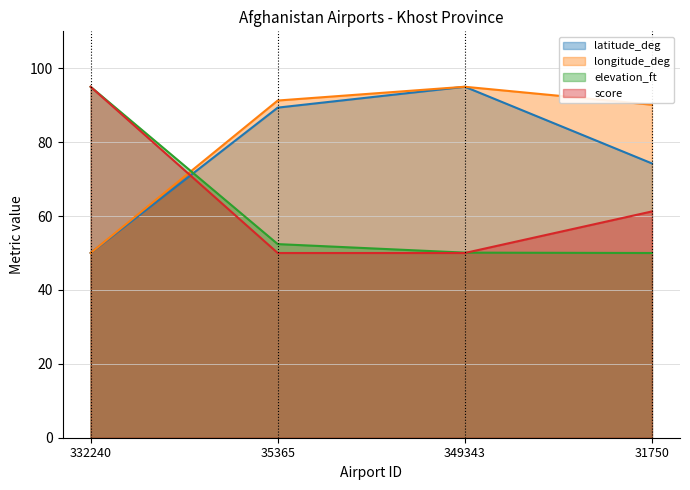

What is the sum of all latitude_deg values?

308.6